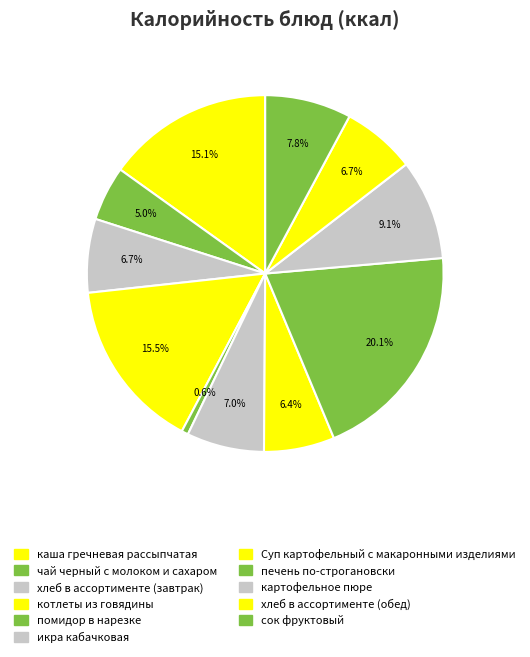

What percentage do котлеты из говядины and икра кабачковая together represent?

22.6%